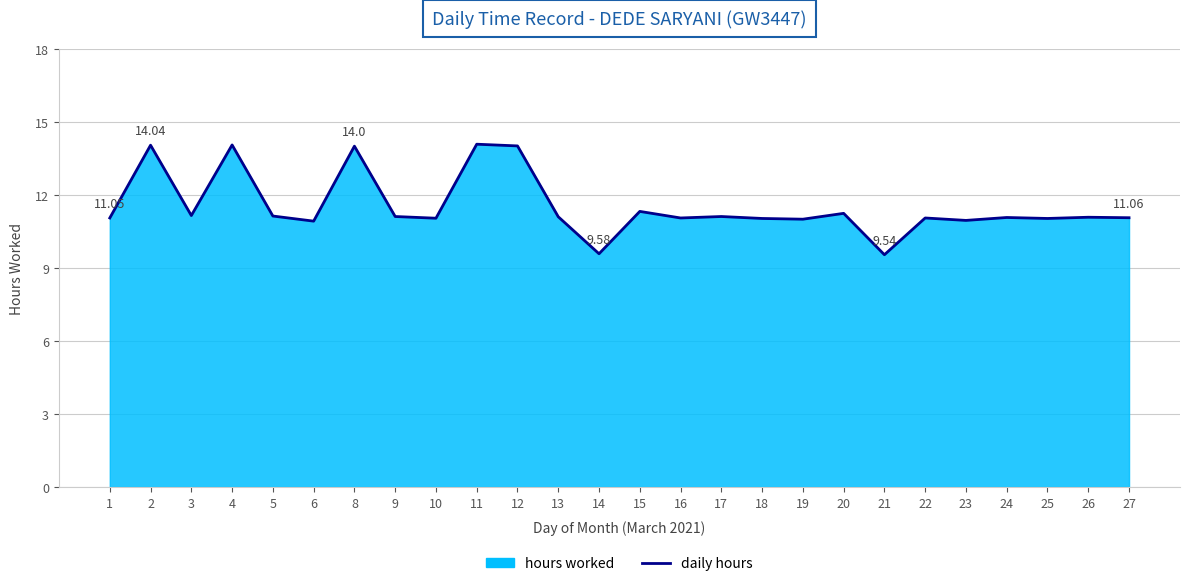

How many lines are shown in the chart?

1